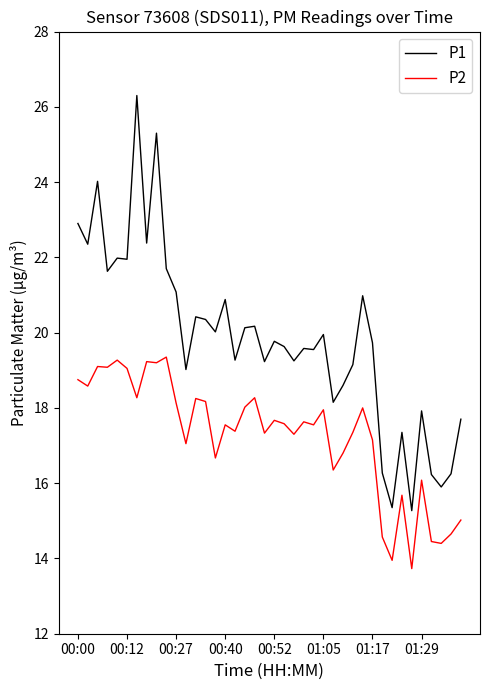

Which series has the widest spread of values?

P1